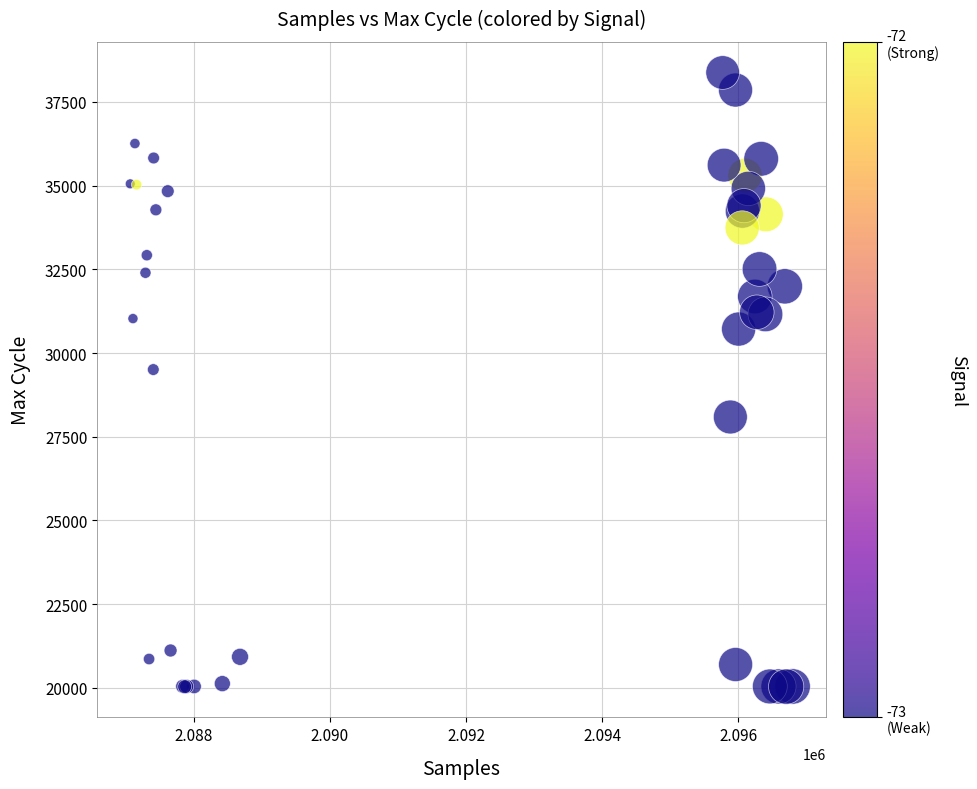

What Y value in the scatter plot is closest to 29207?

29507